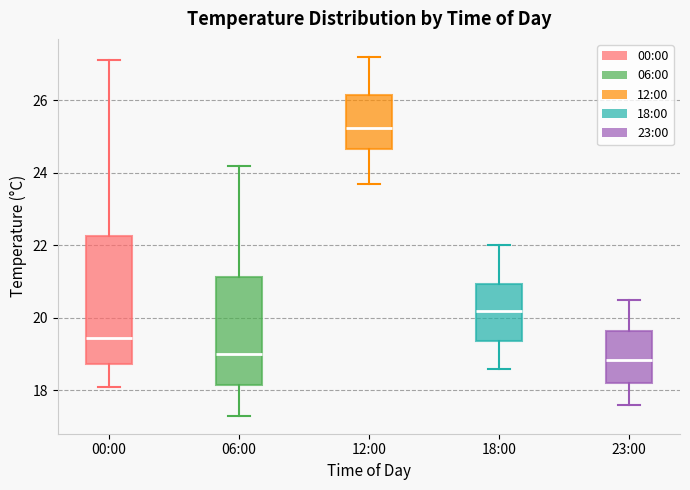

Reading left to right, read every box against the y-axis: the position of its median line, the range the box covers, and the ends of its whiskers. The values are not printed on the chart, so give them approximately, as read against the axis.

00:00: median 19.4, box 18.8 to 22.2, whiskers 18.2 to 27.2
06:00: median 19.0, box 18.2 to 21.2, whiskers 17.4 to 24.2
12:00: median 25.2, box 24.6 to 26.2, whiskers 23.8 to 27.2
18:00: median 20.2, box 19.4 to 21.0, whiskers 18.6 to 22.0
23:00: median 18.8, box 18.2 to 19.6, whiskers 17.6 to 20.6